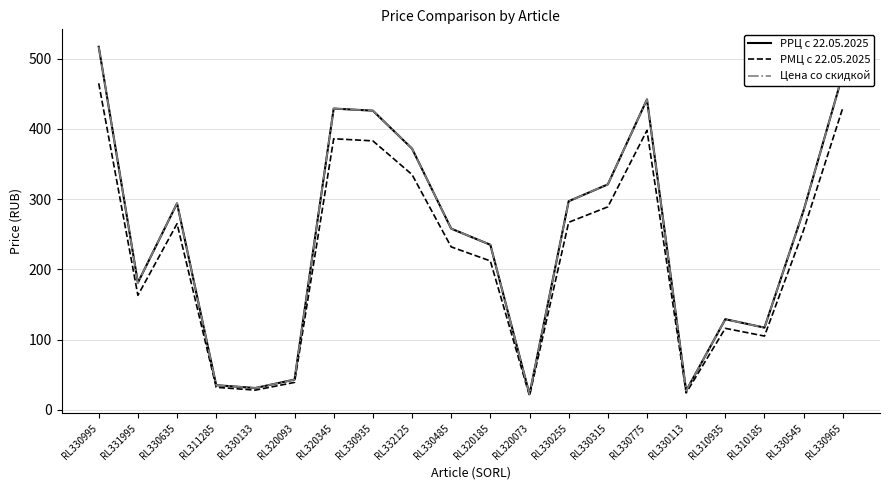

Does the chart have visible grid lines?

Yes